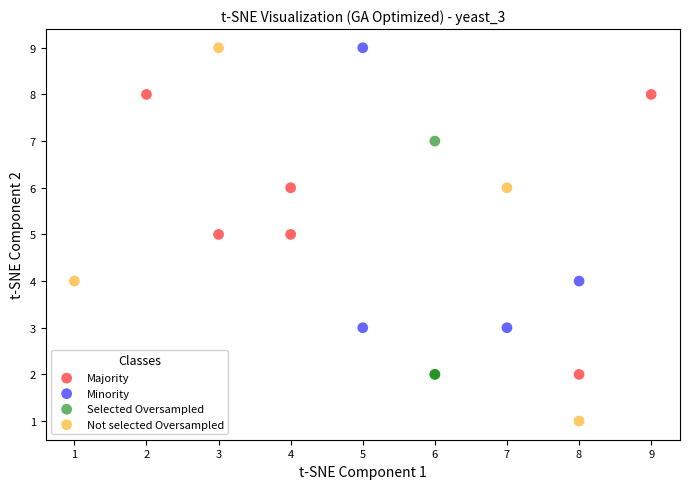

Which series has the widest spread of Y values?

Not selected Oversampled